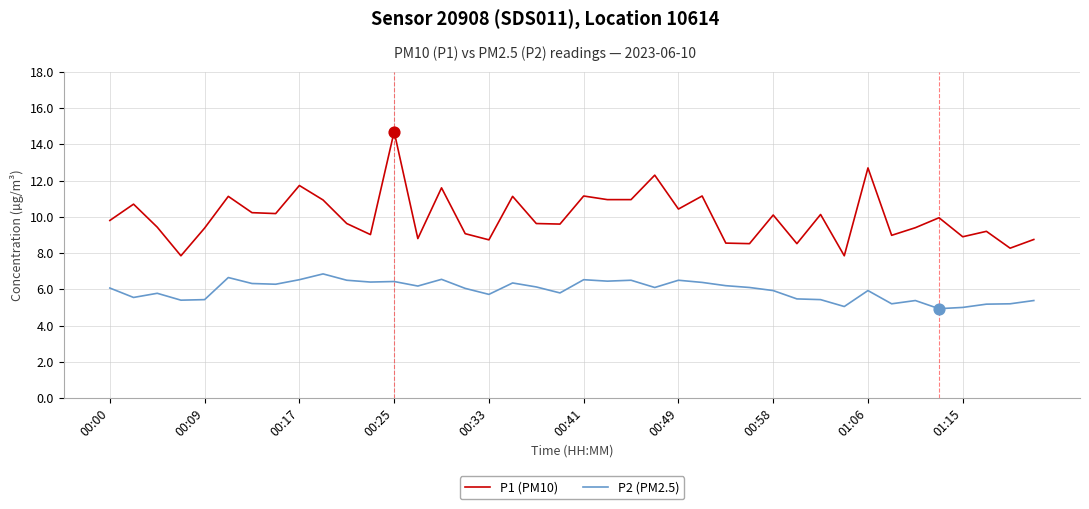

Which series has the largest total across all categories?

P1 (PM10)